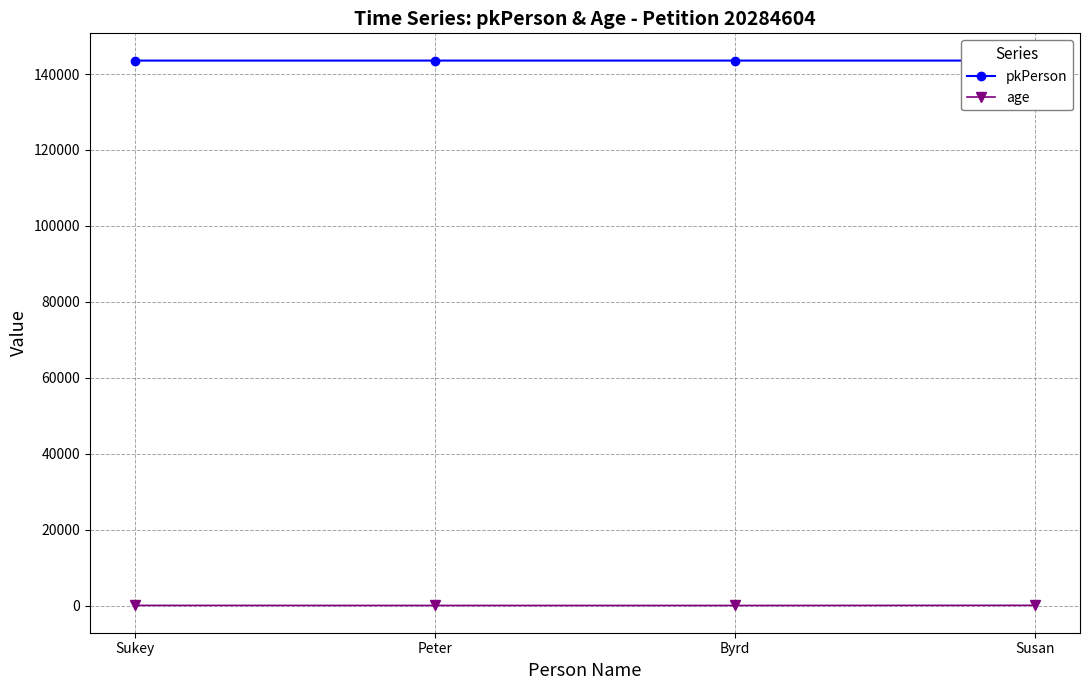

Reading left to right, extract all data points from this chart.

pkPerson: Sukey=143553	Peter=143554	Byrd=143555	Susan=143556
age: Sukey=30	Peter=11	Byrd=7	Susan=48